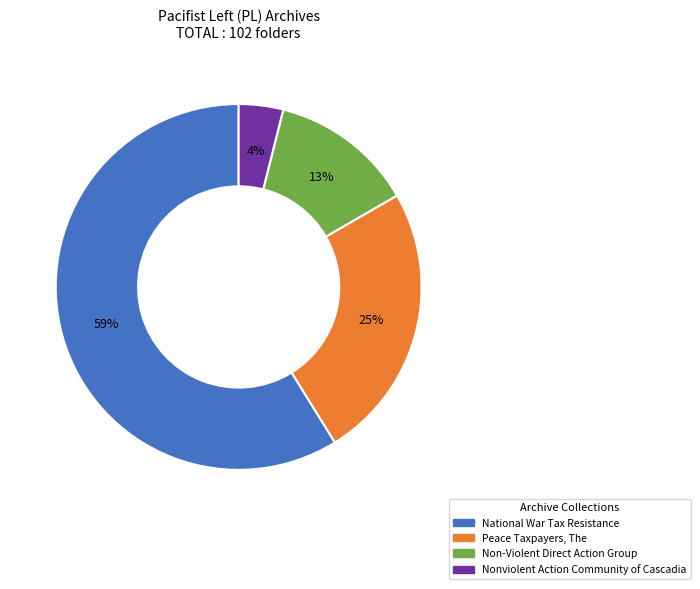

The Nonviolent Action Community of Cascadia slice represents 4% of the pie. True or false?

True